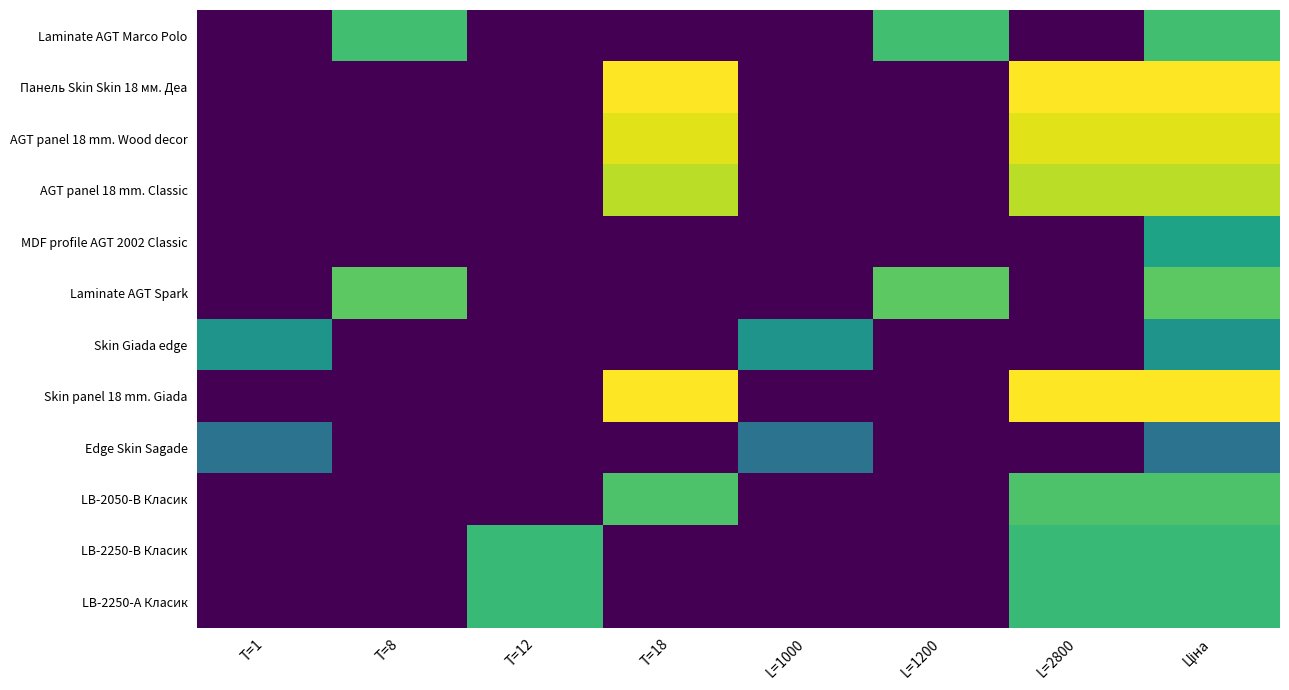

What is the total value across all series at L=1200?

13.2